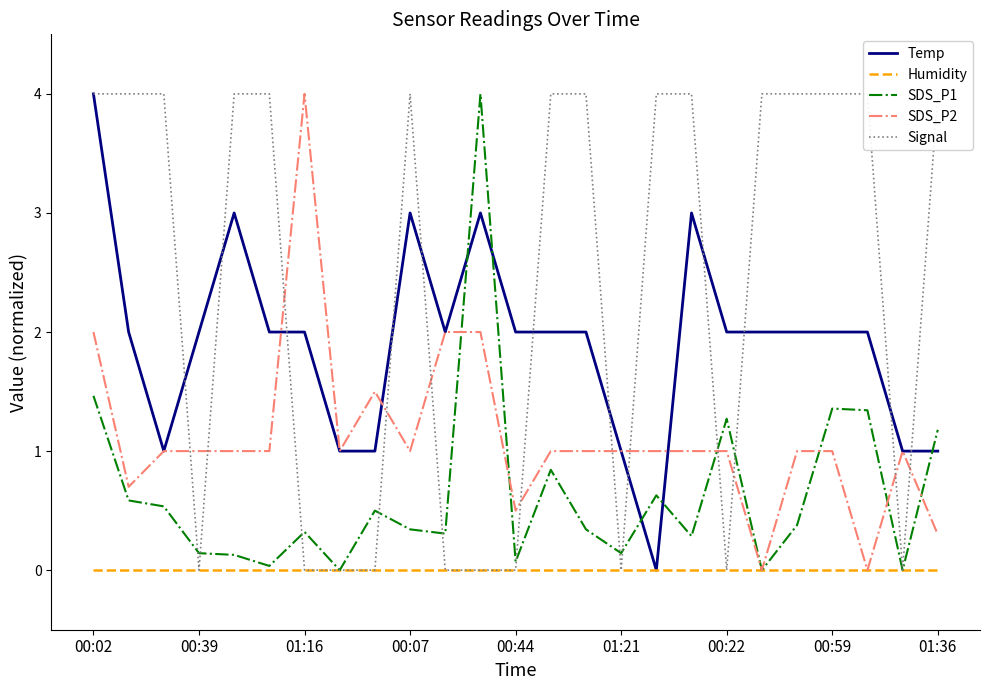

True or false: Temp has a value of 1.6 at 01:36.

False